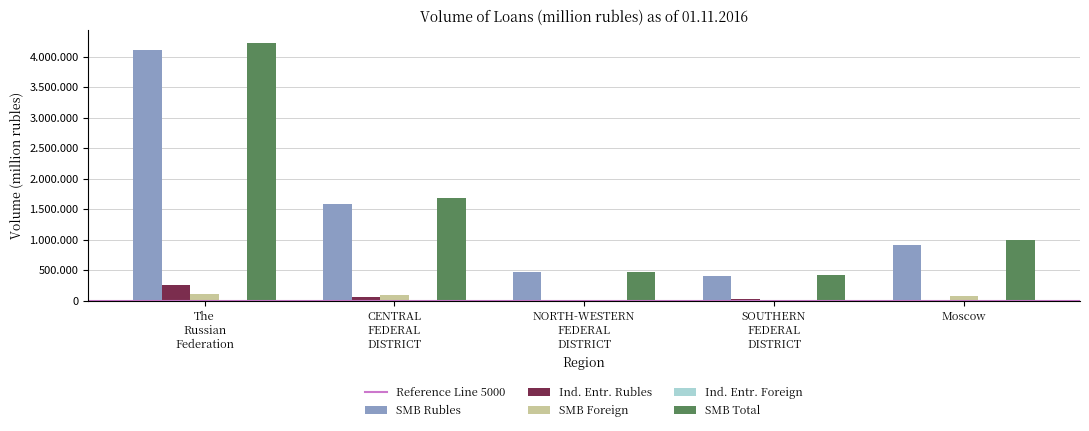

Where does the SMB Rubles series first go above 915031?

The
Russian
Federation